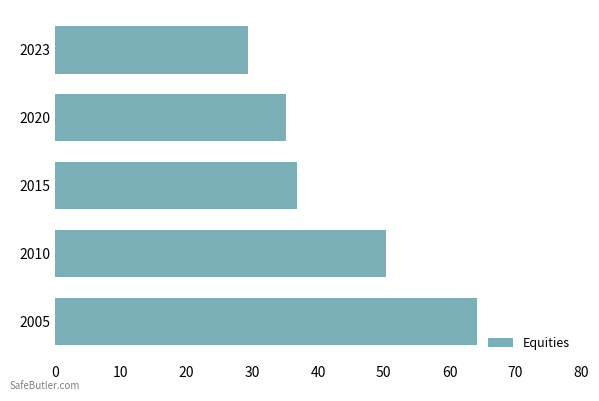

Rank the categories by value from highest to lowest.

2005, 2010, 2015, 2020, 2023